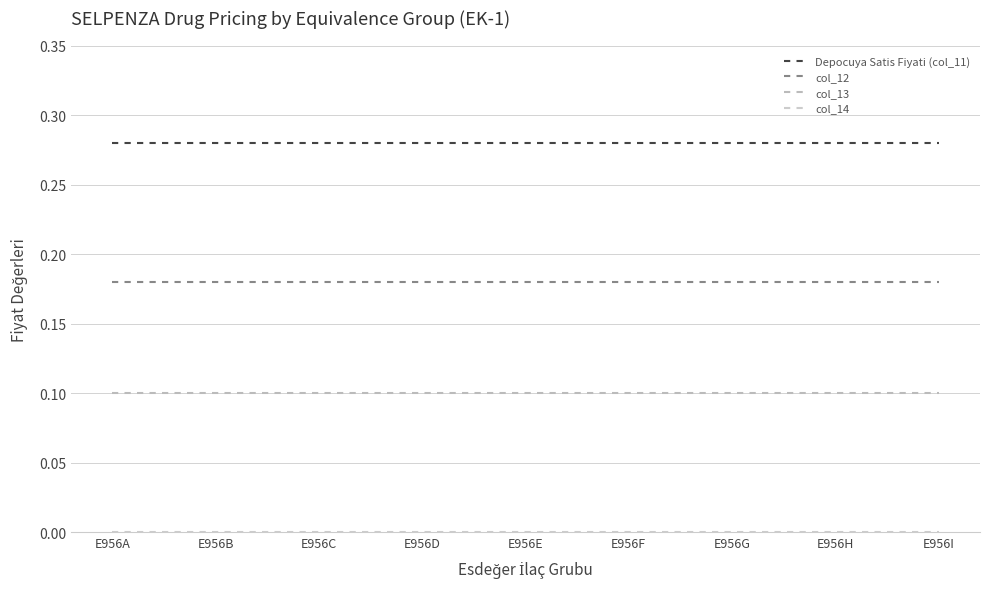

Which series has the largest range (max minus min)?

Depocuya Satis Fiyati (col_11)